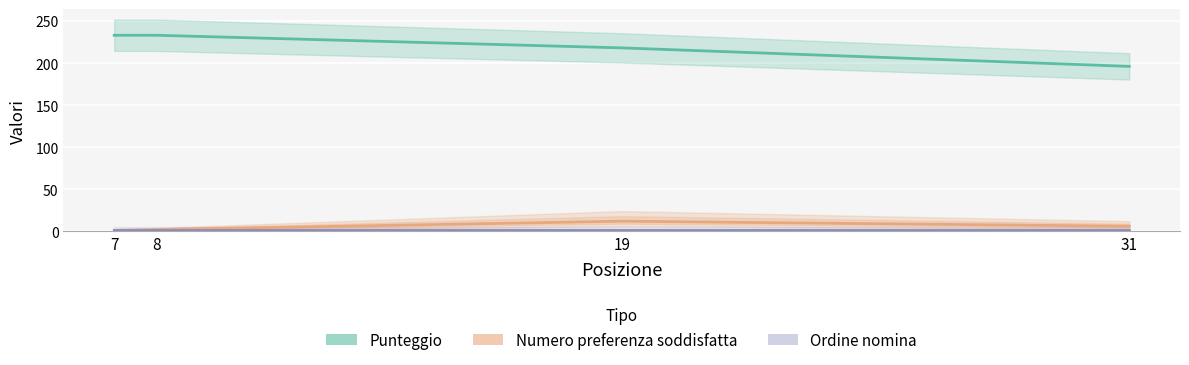

Which has a higher value, 8 or 19?

19